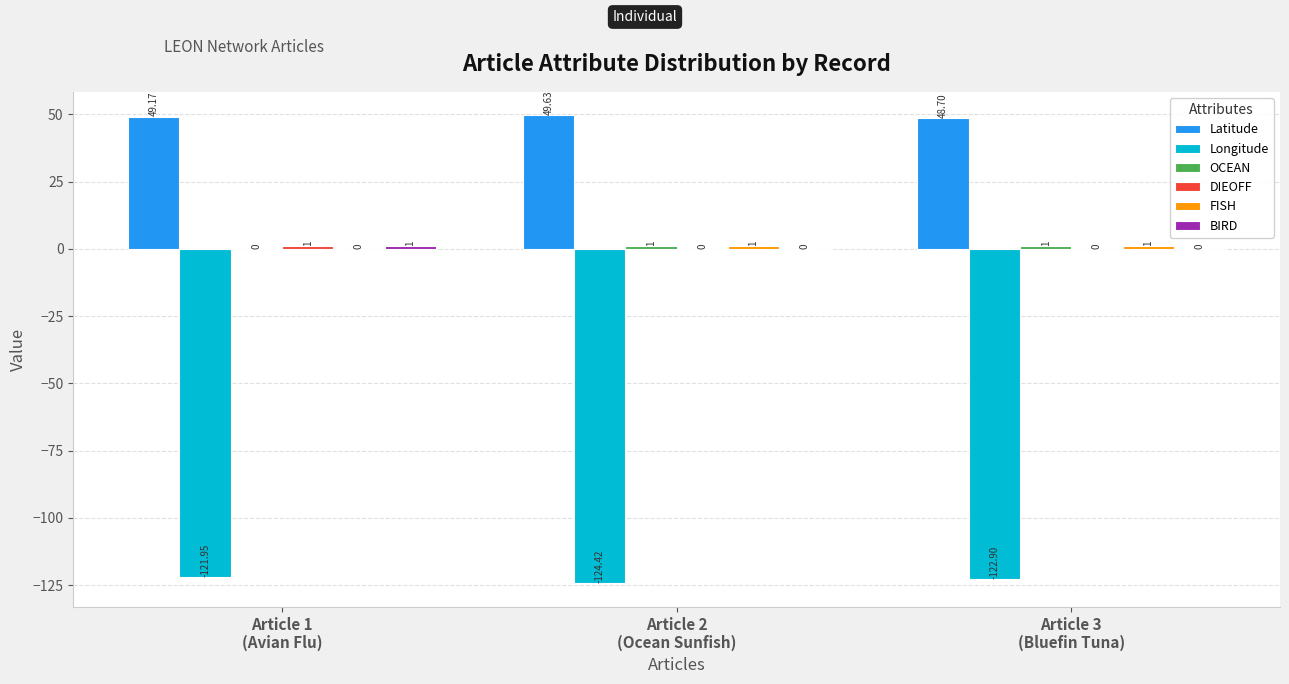

Which series has the largest total across all categories?

Latitude